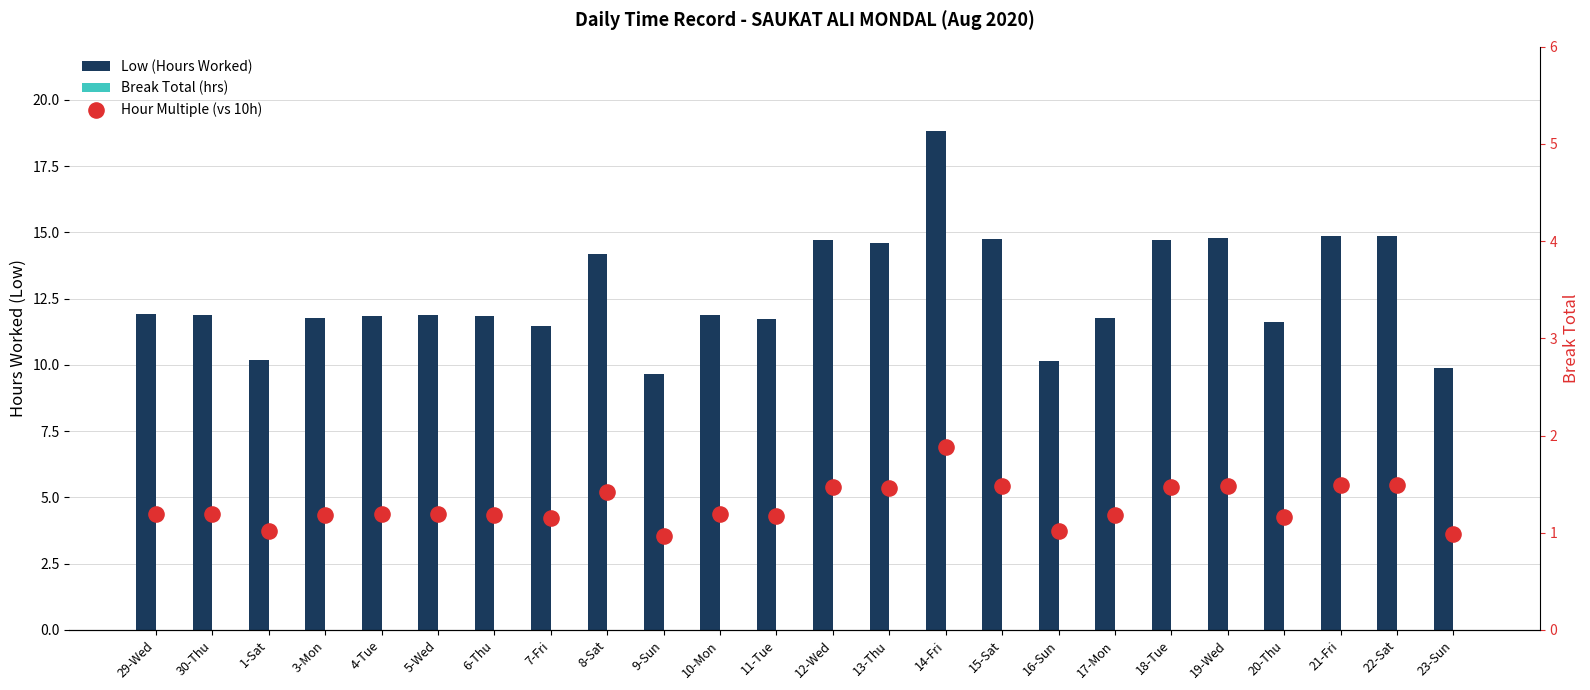

Is the value of Break Total (hrs) at 19-Wed greater than the value of Hour Multiple (vs 10h) at 18-Tue?

No